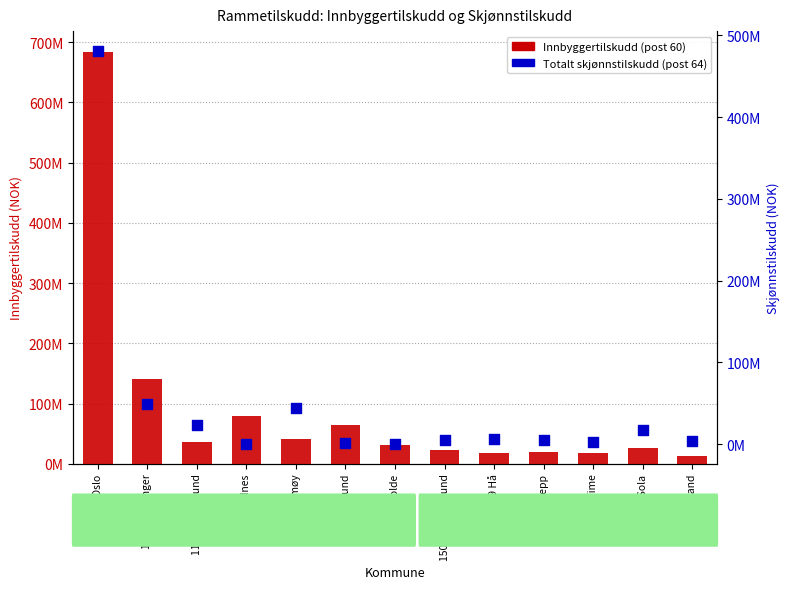

At how many categories does at least one series exceed 416965586?

1